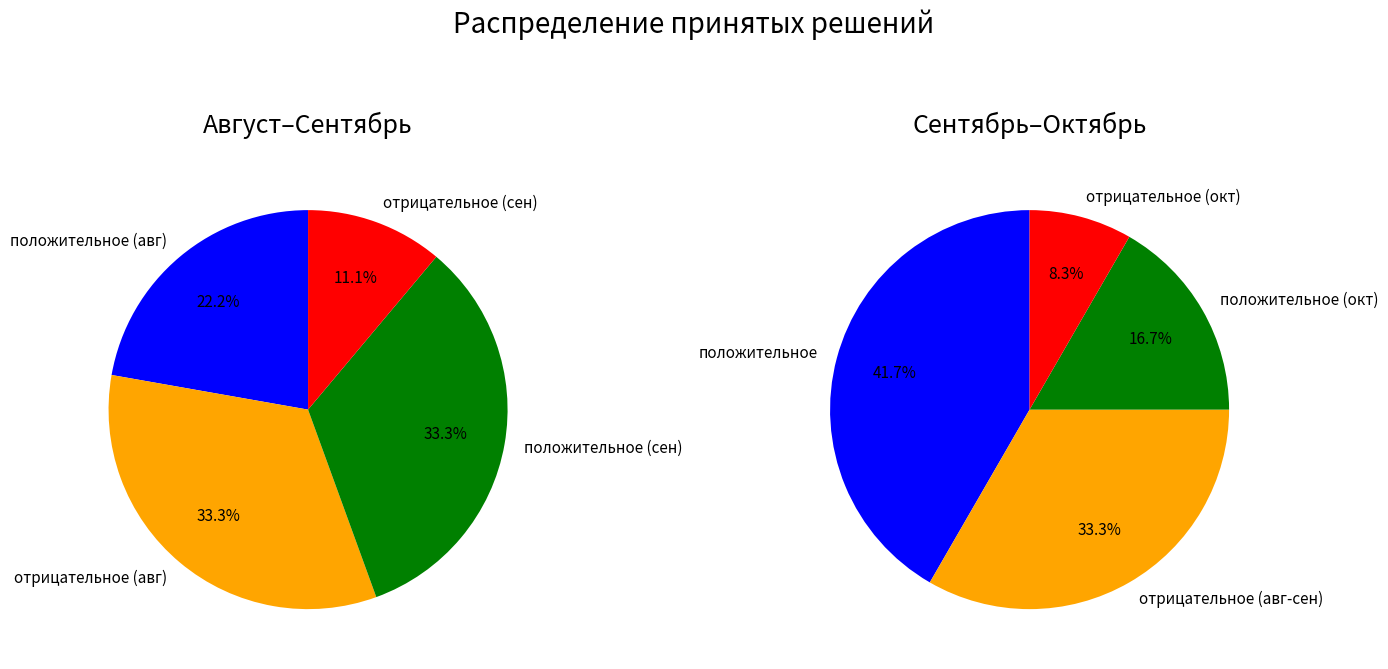

Between положительное and отрицательное, which is larger?

положительное